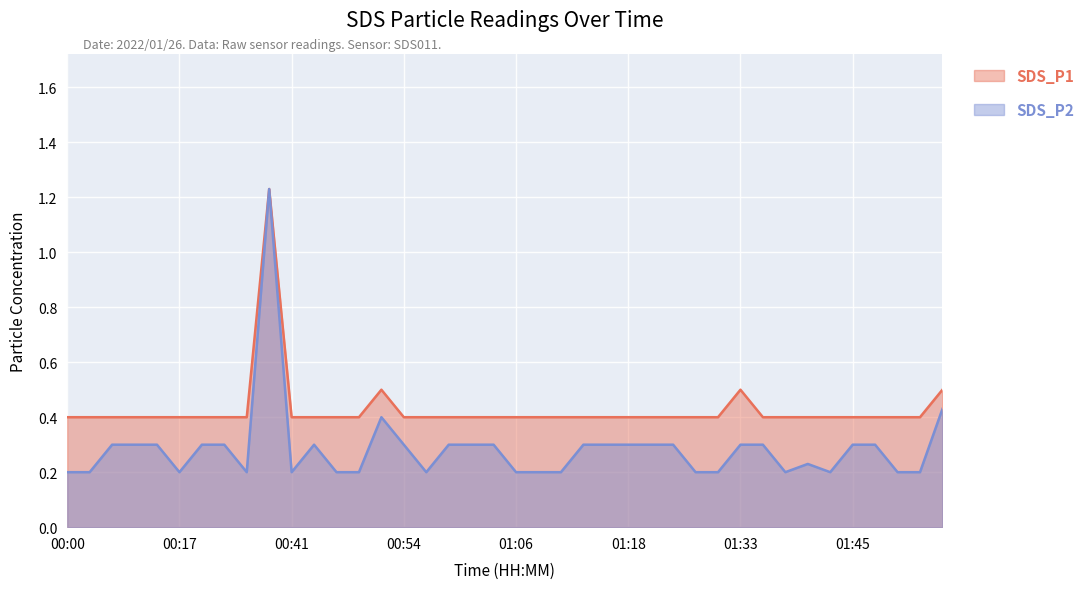

Reading left to right, extract all data points from this chart.

SDS_P1: 00:00=0.4	00:07=0.4	00:10=0.4	00:12=0.4	00:15=0.4	00:17=0.4	00:20=0.4	00:23=0.4	00:25=0.4	00:39=1.2	00:41=0.4	00:44=0.4	00:46=0.4	00:49=0.4	00:51=0.5	00:54=0.4	00:56=0.4	00:58=0.4	01:01=0.4	01:03=0.4	01:06=0.4	01:08=0.4	01:11=0.4	01:13=0.4	01:16=0.4	01:18=0.4	01:21=0.4	01:24=0.4	01:27=0.4	01:30=0.4	01:33=0.5	01:35=0.4	01:38=0.4	01:40=0.4	01:43=0.4	01:45=0.4	01:47=0.4	01:50=0.4	01:52=0.4	01:55=0.5
SDS_P2: 00:00=0.2	00:07=0.2	00:10=0.3	00:12=0.3	00:15=0.3	00:17=0.2	00:20=0.3	00:23=0.3	00:25=0.2	00:39=1.2	00:41=0.2	00:44=0.3	00:46=0.2	00:49=0.2	00:51=0.4	00:54=0.3	00:56=0.2	00:58=0.3	01:01=0.3	01:03=0.3	01:06=0.2	01:08=0.2	01:11=0.2	01:13=0.3	01:16=0.3	01:18=0.3	01:21=0.3	01:24=0.3	01:27=0.2	01:30=0.2	01:33=0.3	01:35=0.3	01:38=0.2	01:40=0.2	01:43=0.2	01:45=0.3	01:47=0.3	01:50=0.2	01:52=0.2	01:55=0.4